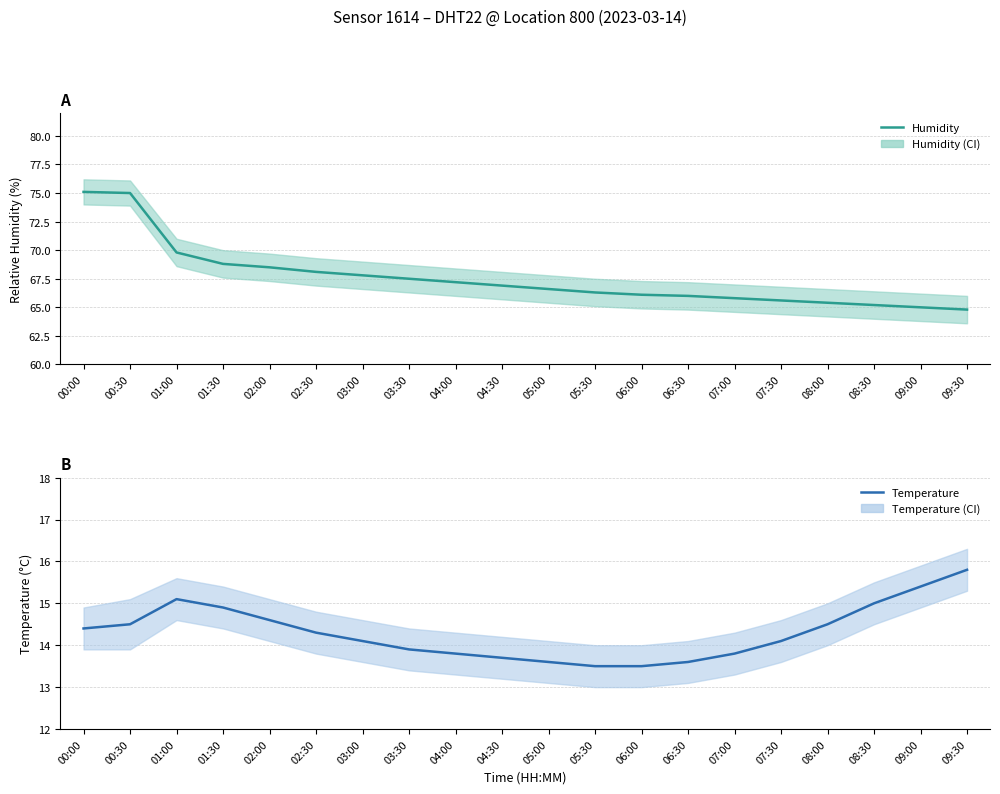

What position from the left is 06:30?

14